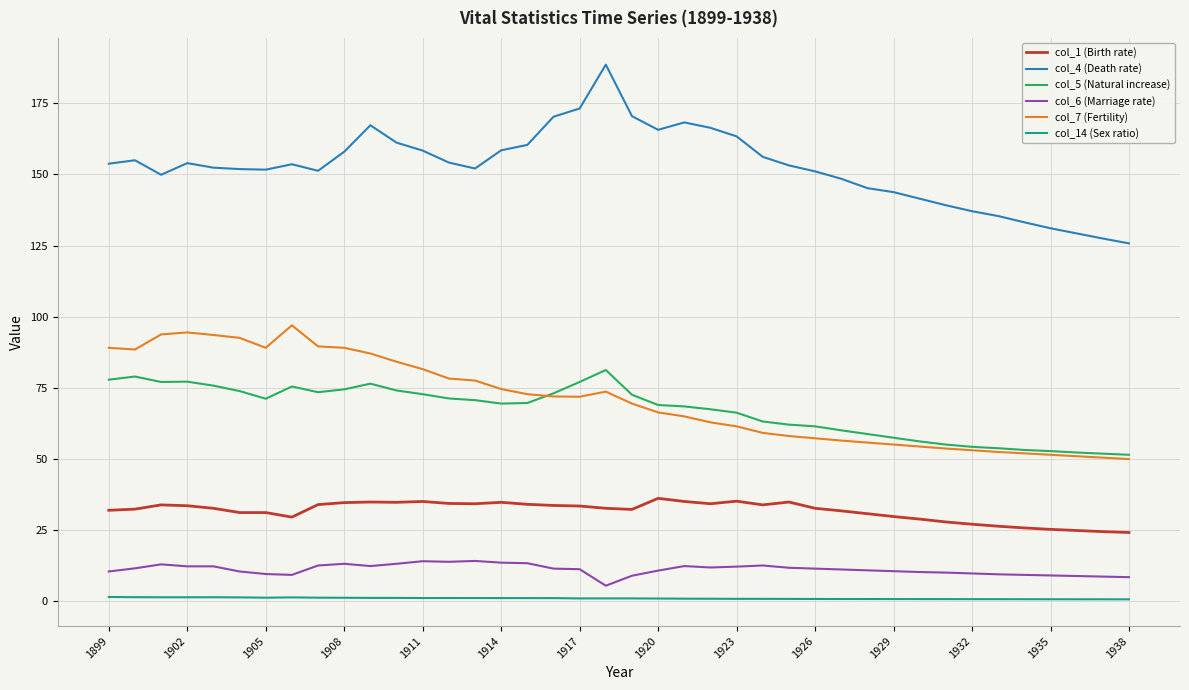

Does the chart have visible grid lines?

Yes